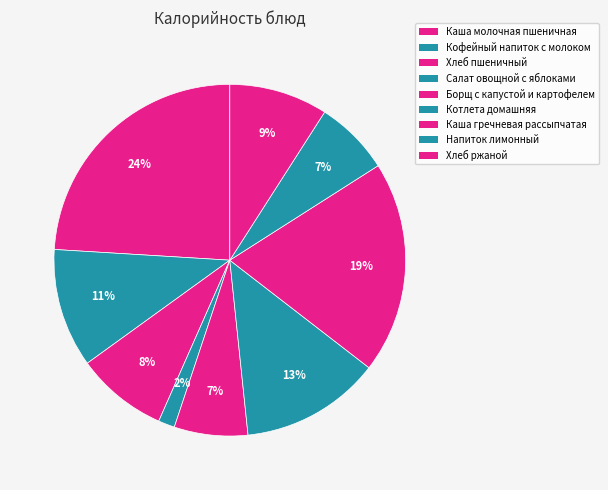

Is there a majority slice in this chart?

No